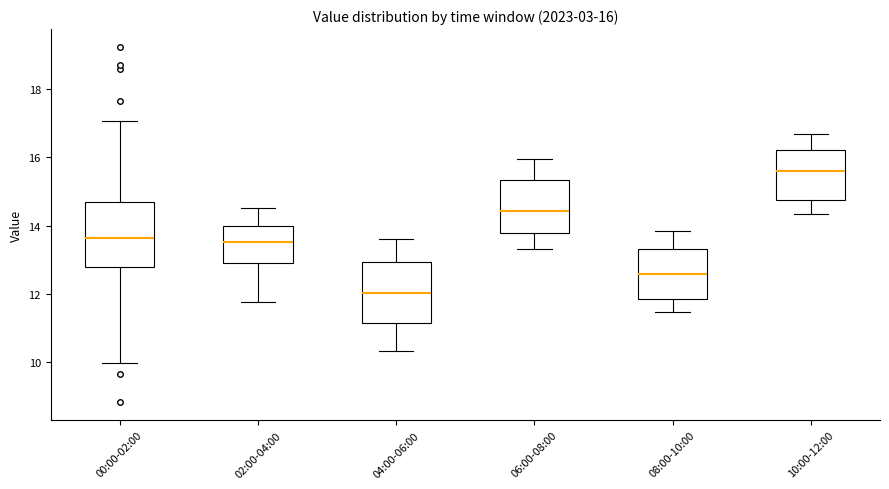

Which box's median line is the highest?

10:00-12:00